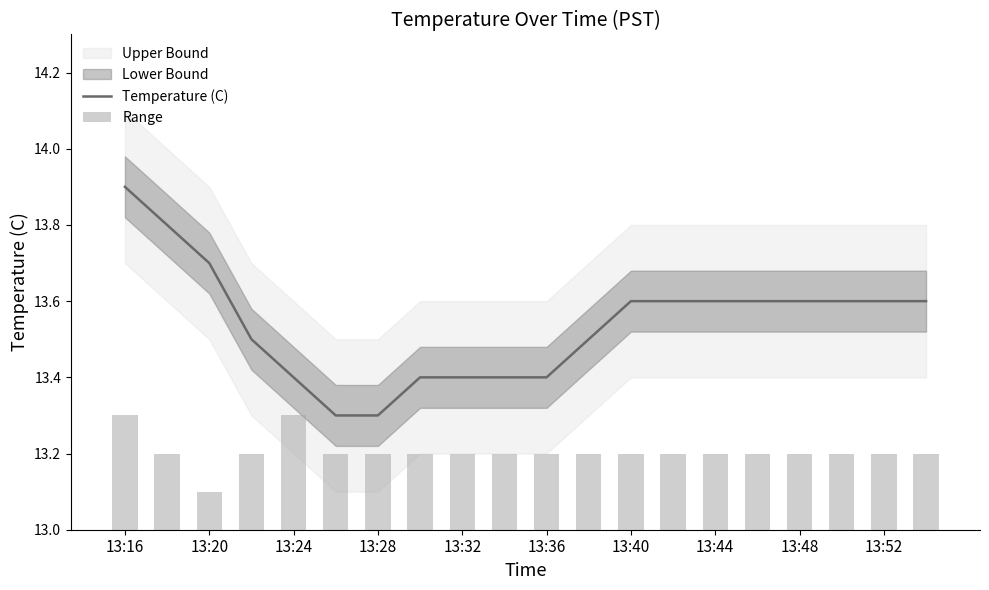

Is it true that Temperature (C) equals 21.6 at 13:48?

False